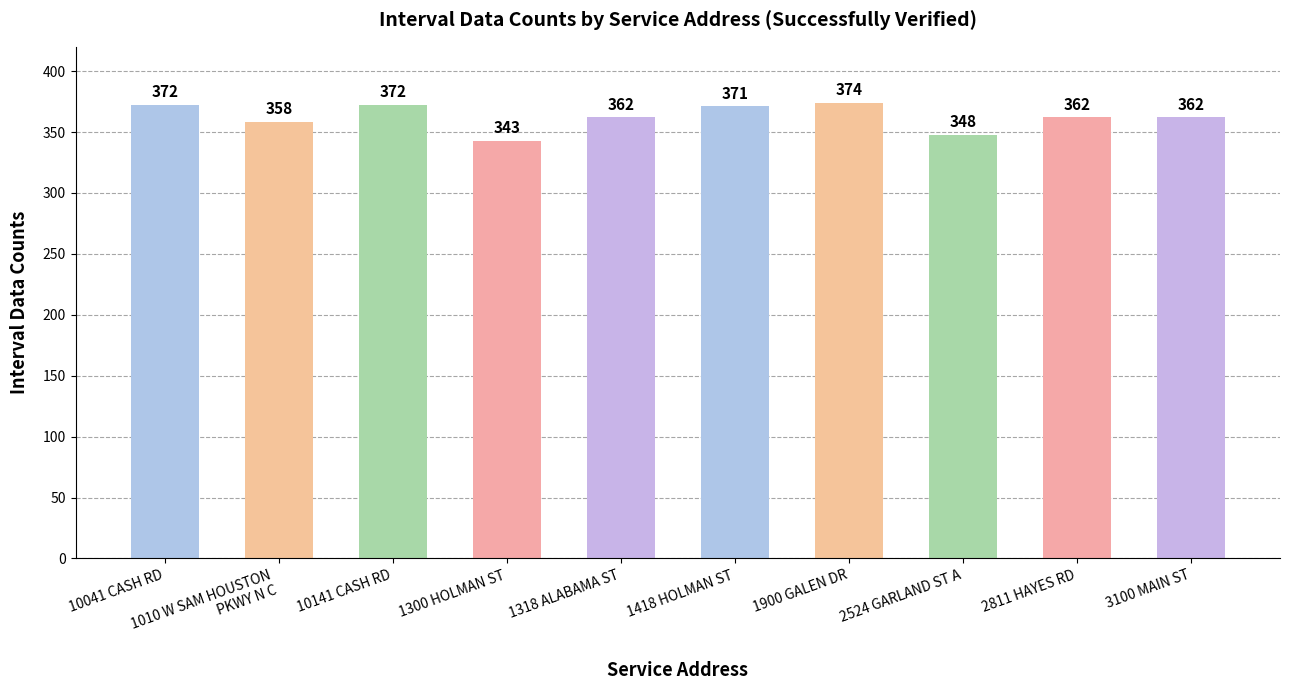

Is it true that the value at 1900 GALEN DR is 374?

True